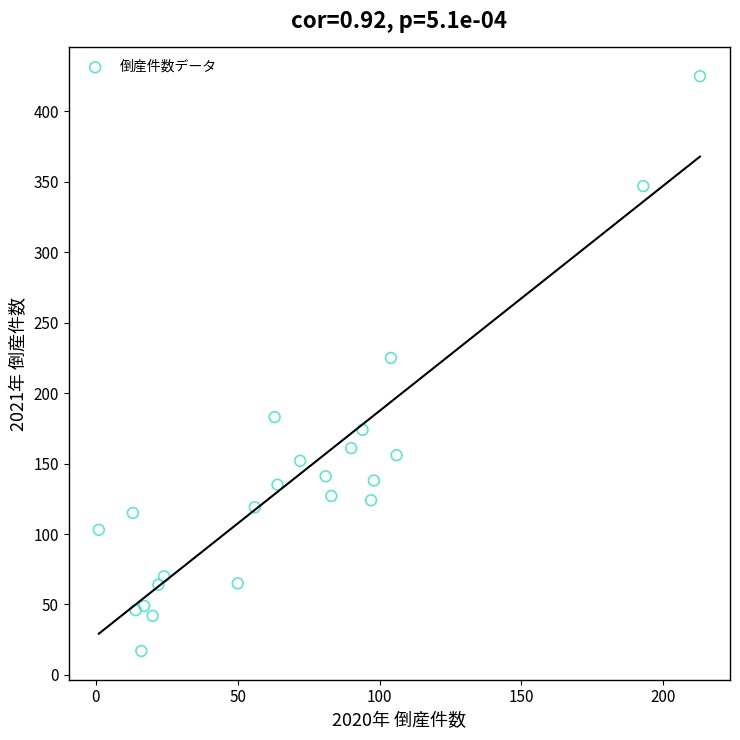

What is the range of Y values (max minus min)?

408